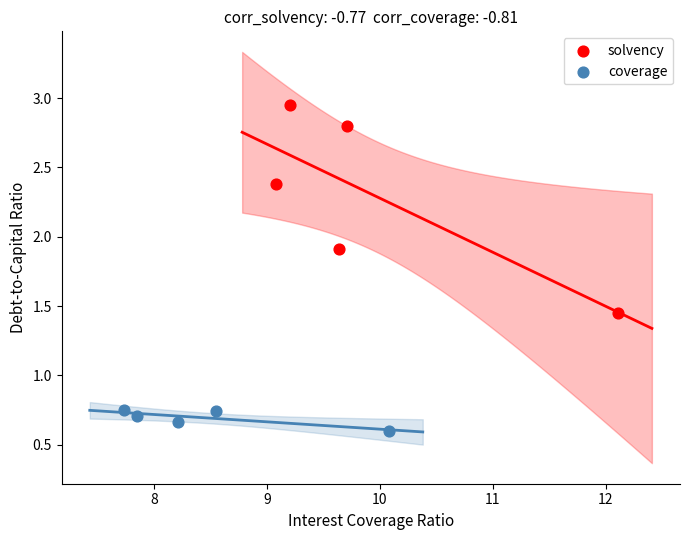

What are all the series names shown in the legend?

solvency, coverage